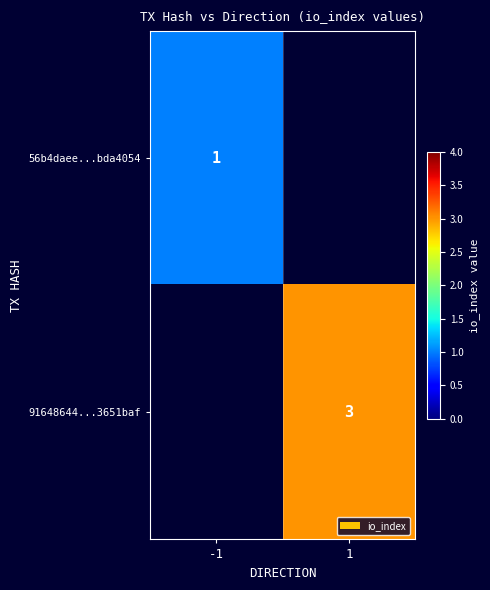

Which category has the highest value across all series?

1